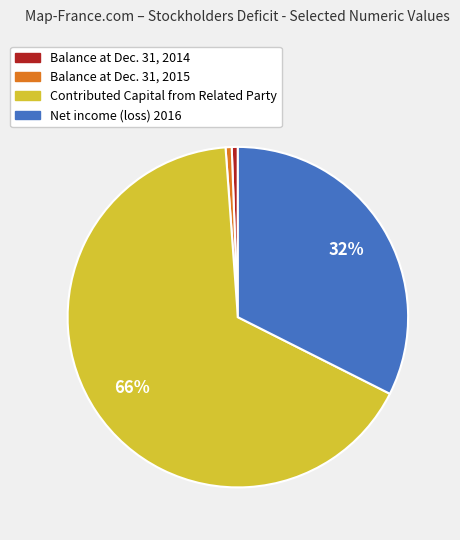

True or false: Contributed Capital from Related Party accounts for 66% of the total.

True